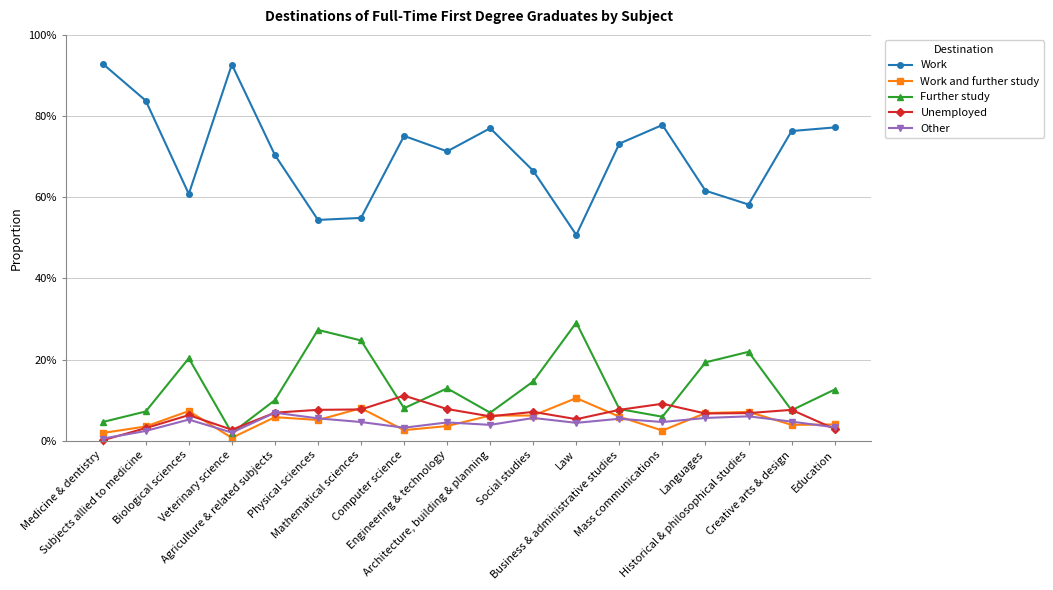

What is the label of the 2nd point from the right?

Creative arts & design